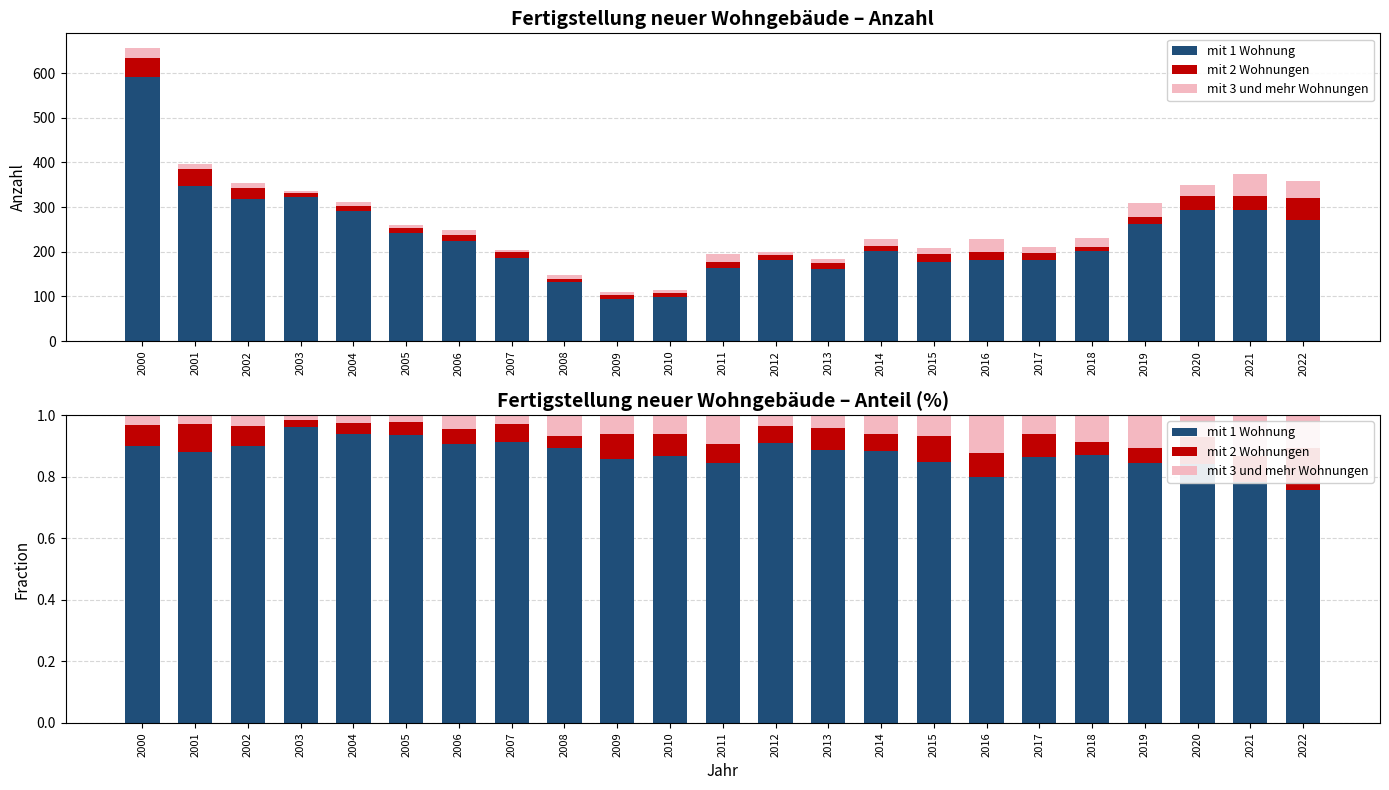

Is the value of mit 3 und mehr Wohnungen at 2013 greater than the value of mit 1 Wohnung at 2001?

No